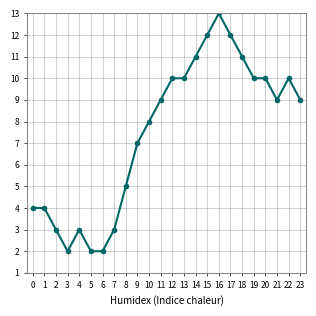

What is the sum of all values?

179